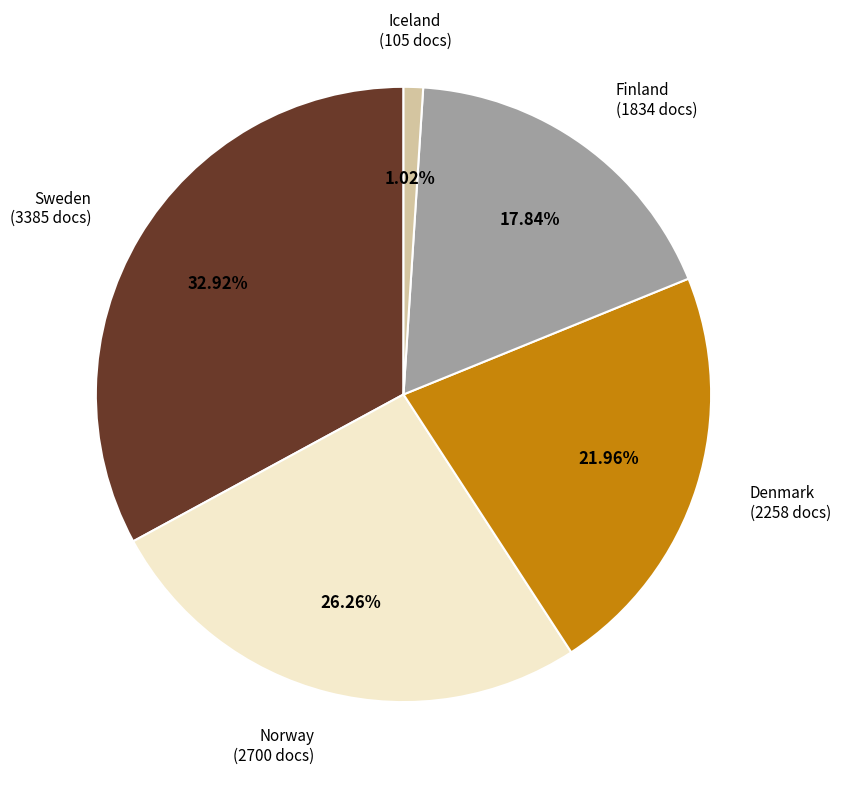

To the nearest percent, what portion does Iceland represent?

1%